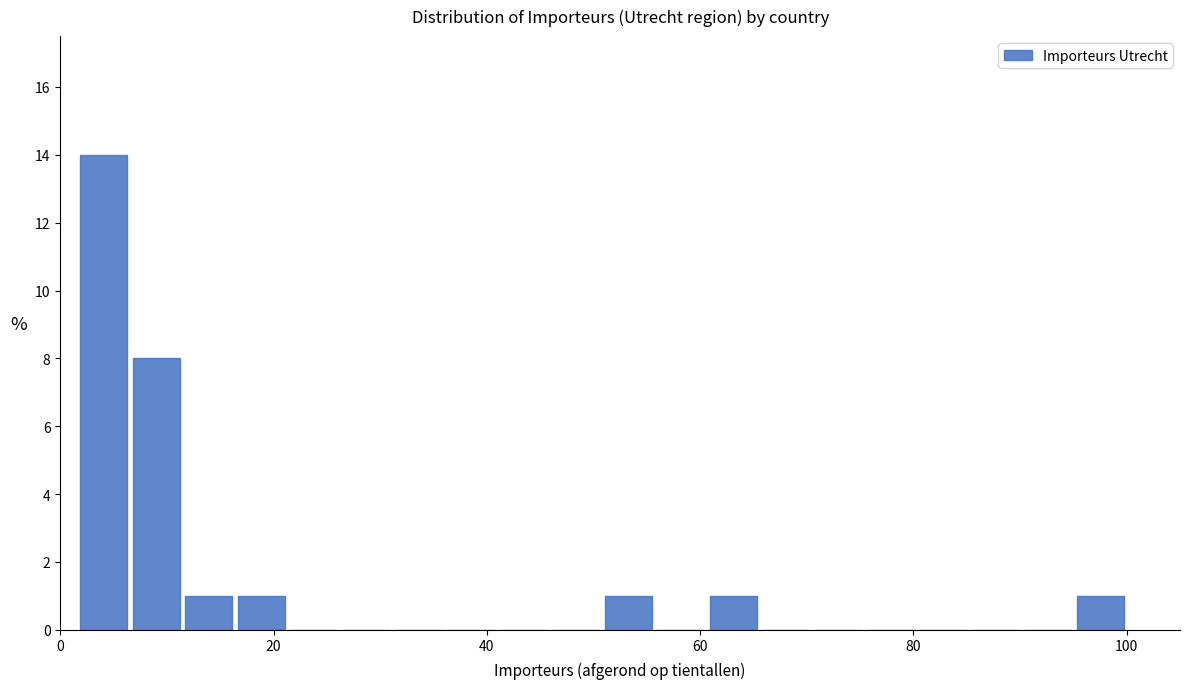

Around what value on the x-axis is the tallest bar? Give the approximate position of its centre, as read against the axis.

4